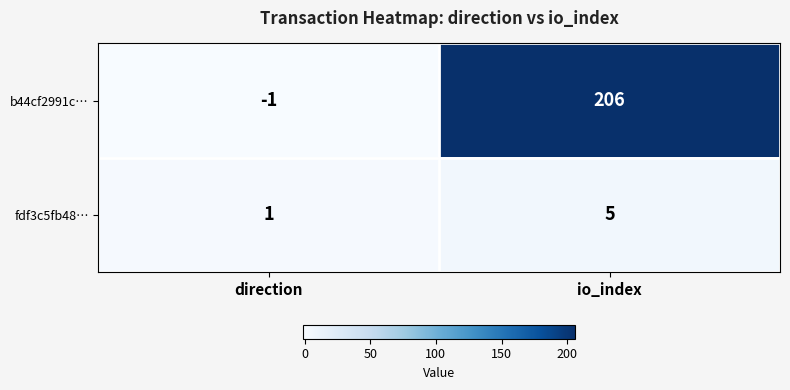

At how many categories does at least one series exceed 145?

1